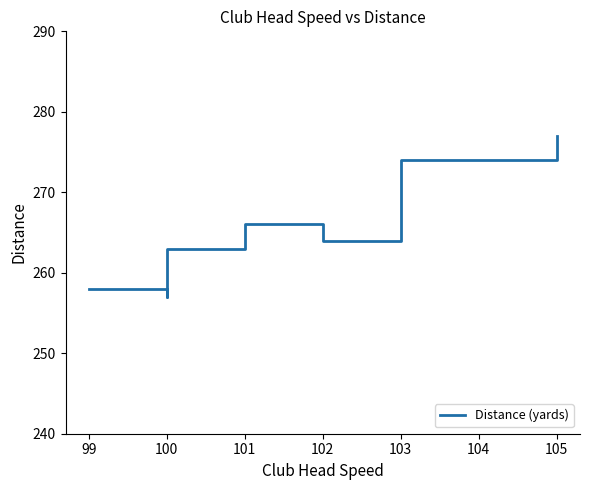

What is the difference between the values at 102 and 100?

1